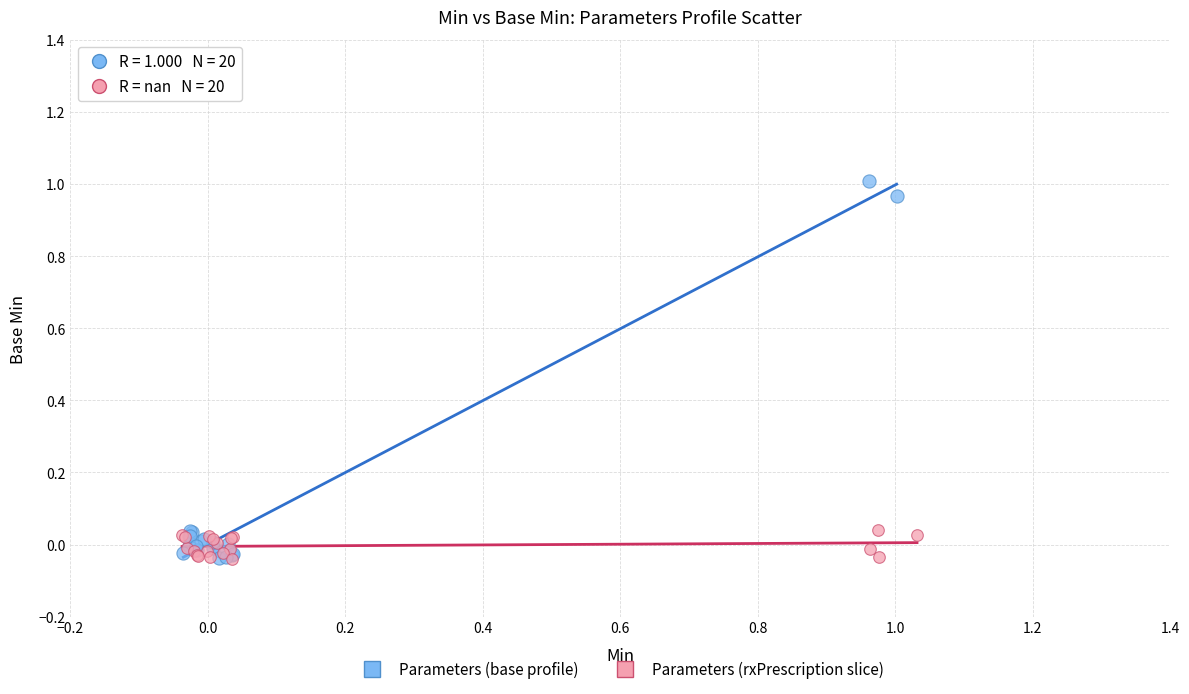

Which series has the widest spread of Y values?

Parameters (base profile)